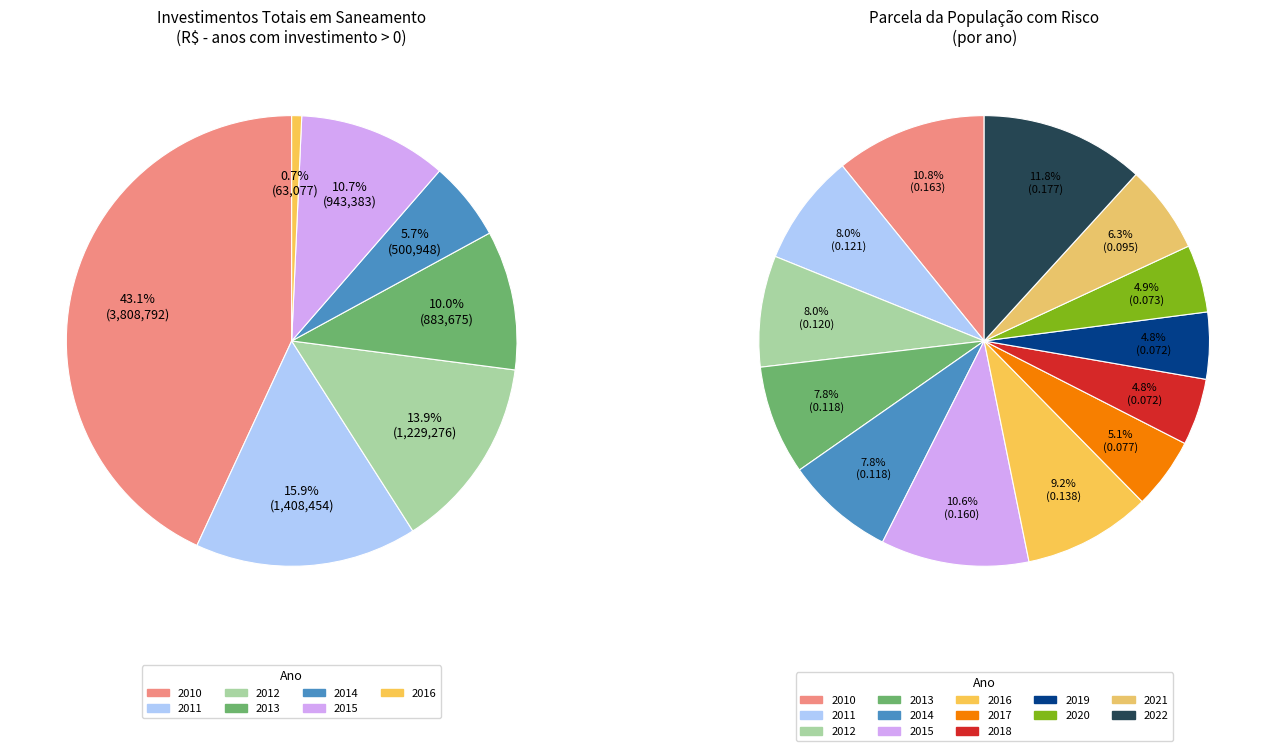

To the nearest percent, what is the average slice percentage?

8%